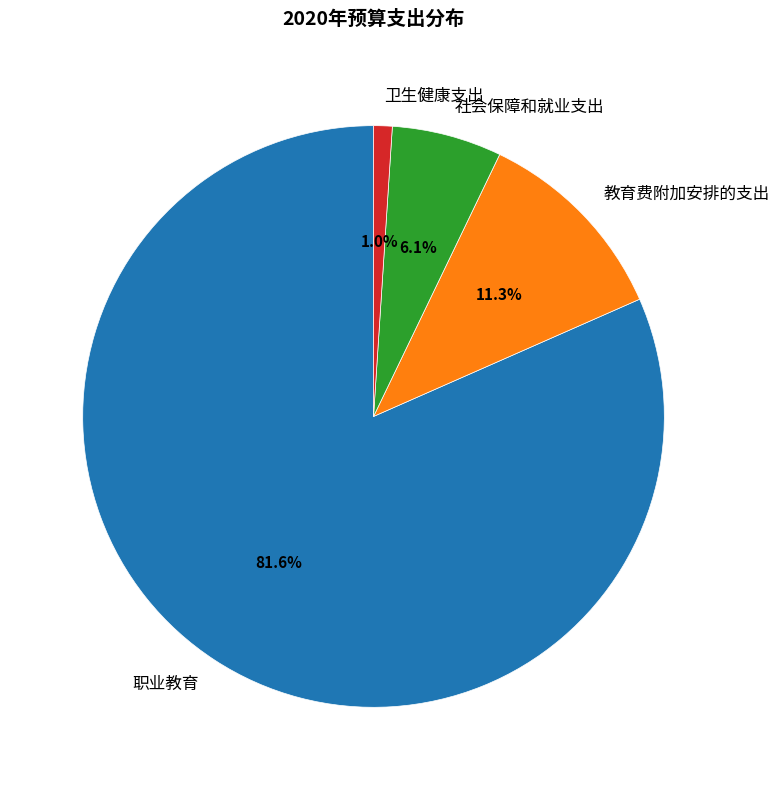

Which category has the biggest portion of the pie?

职业教育